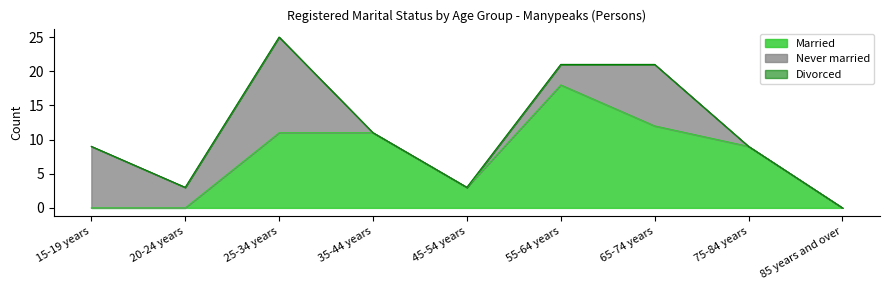

How many values in the Married series are below 9?

4